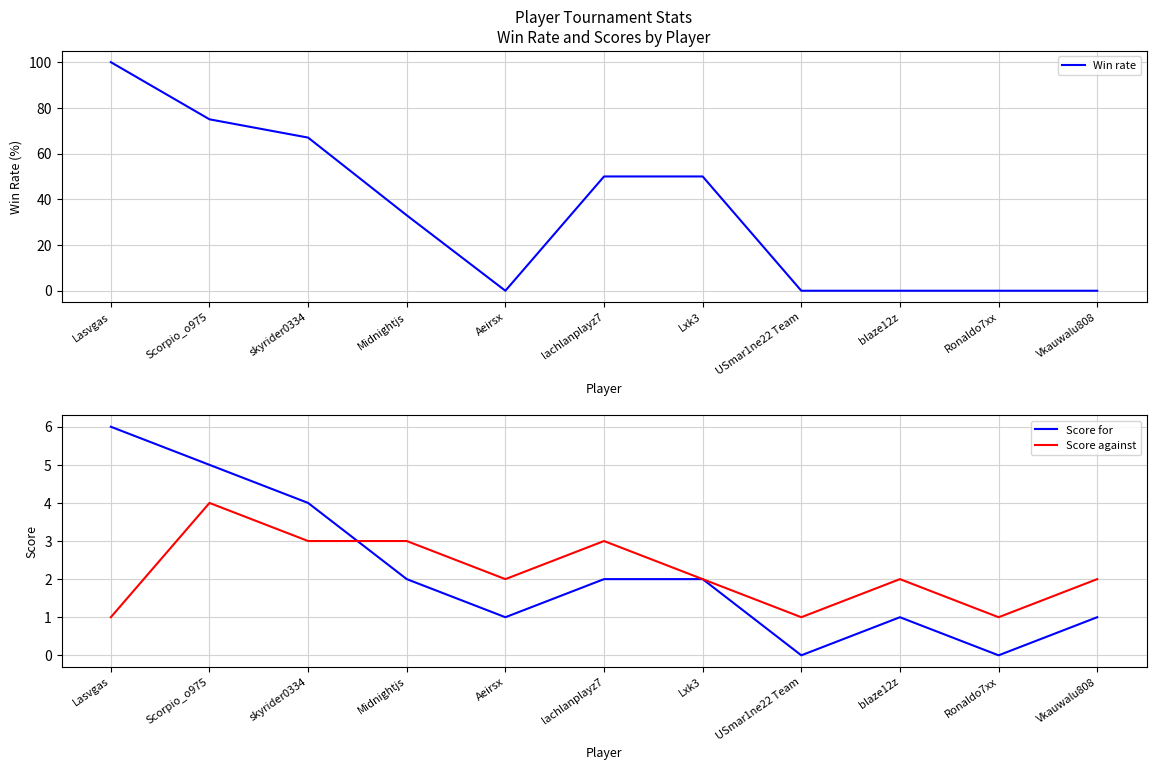

What is the sum of all Score against values?

24